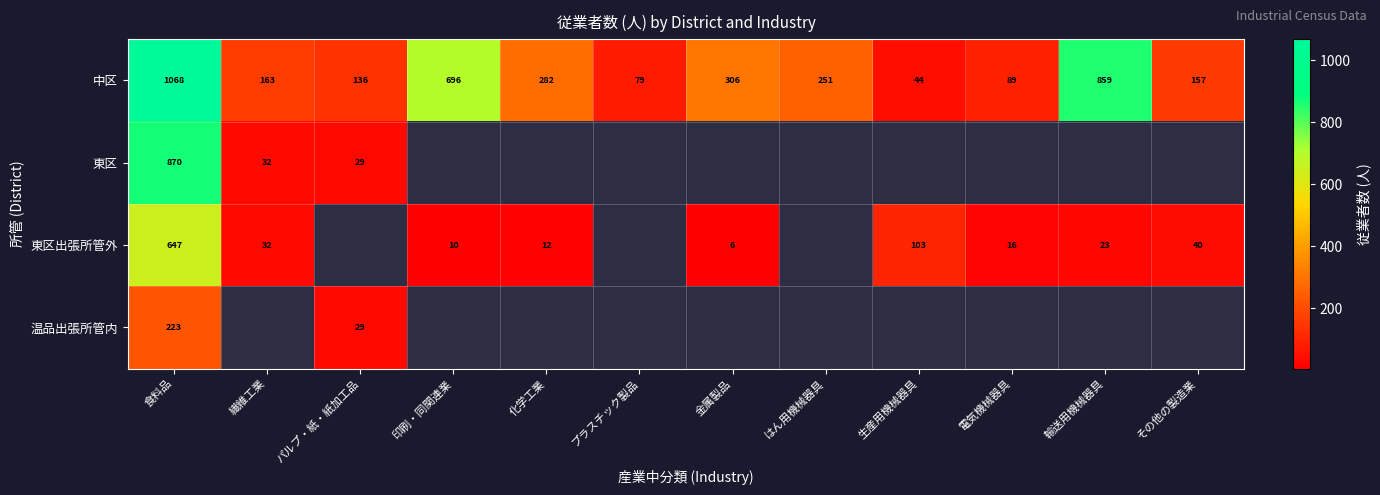

At which label does 中区 first exceed 251?

食料品